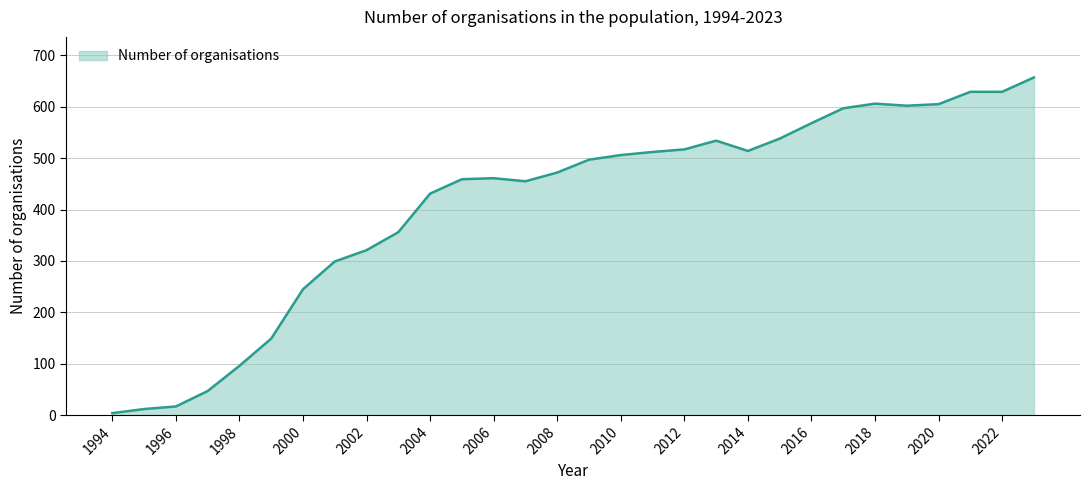

What is the difference between the maximum and minimum values?

653